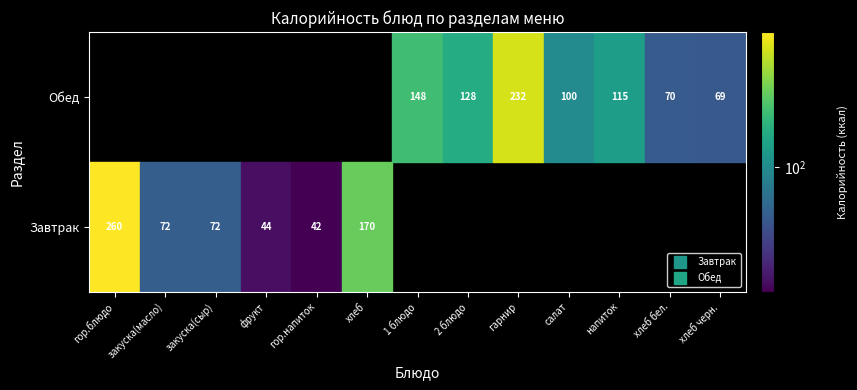

At гор.блюдо, list the series in order from smallest to largest.

Обед, Завтрак